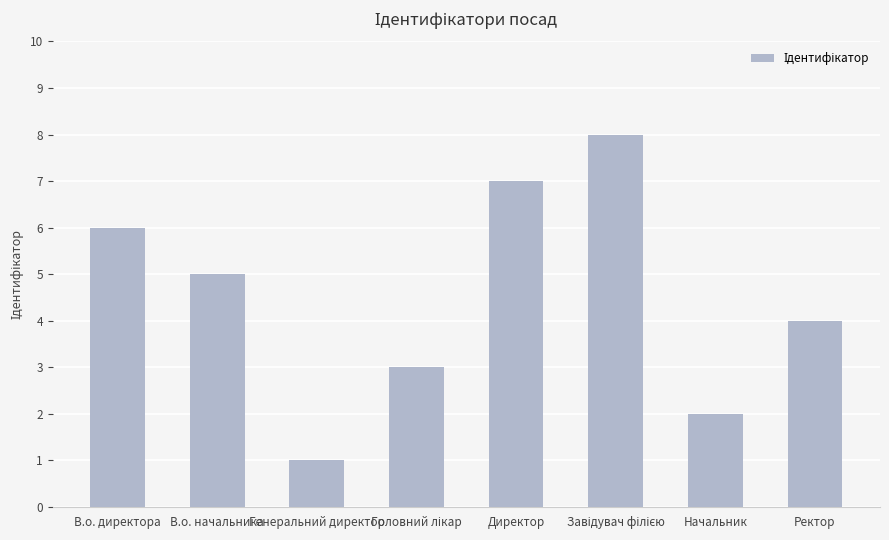

What is the difference between the values at В.о. директора and Генеральний директор?

5